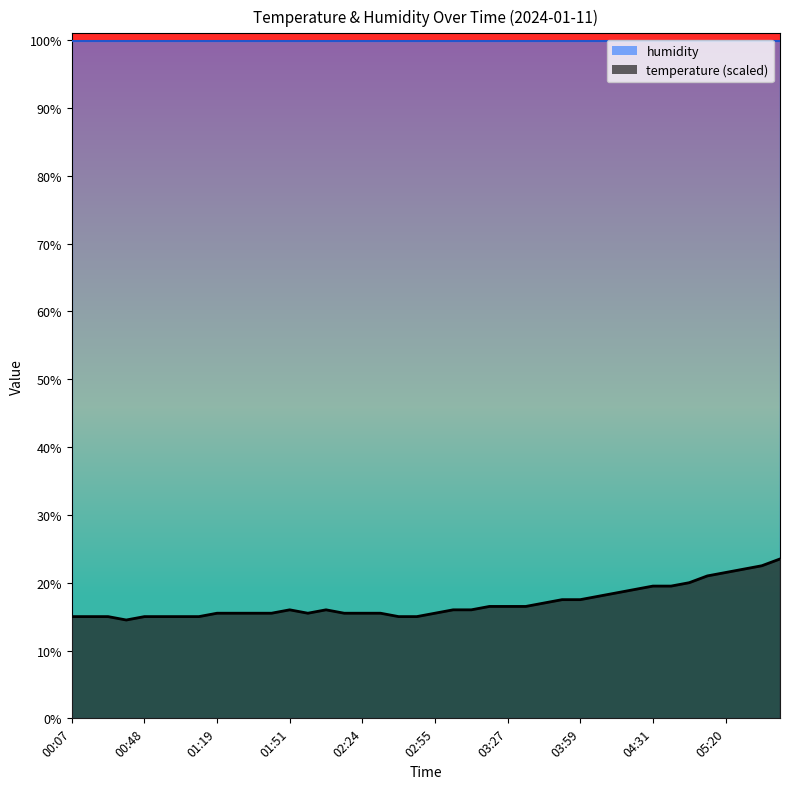

What is the smallest value displayed?

14.5